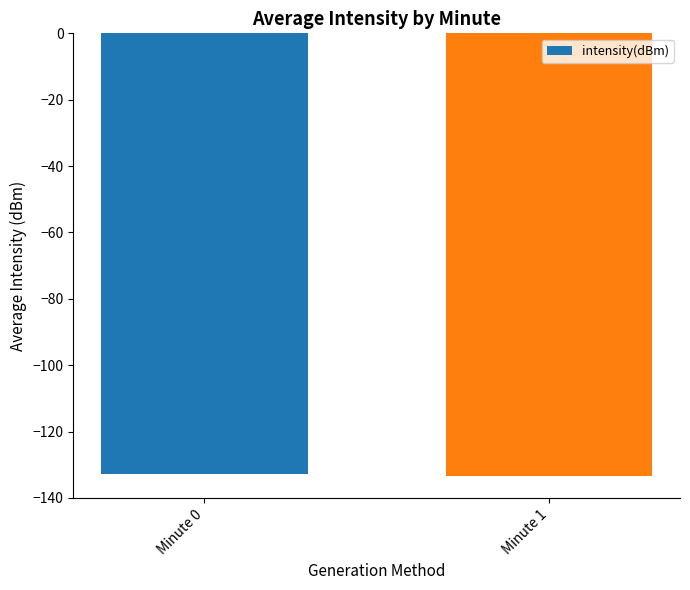

What is the difference between the values at Minute 0 and Minute 1?

0.8